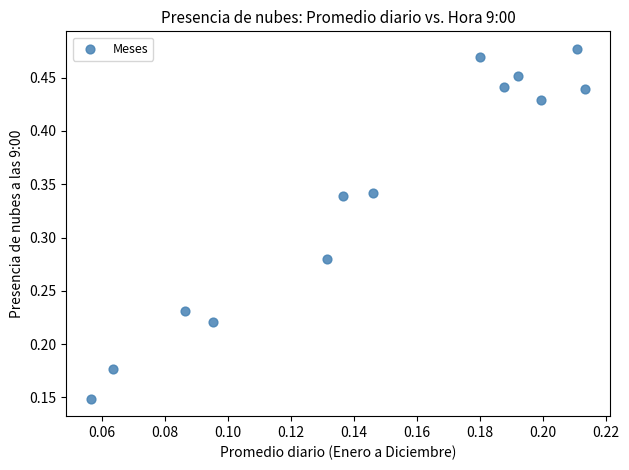

Count the number of points in this scatter plot.

13